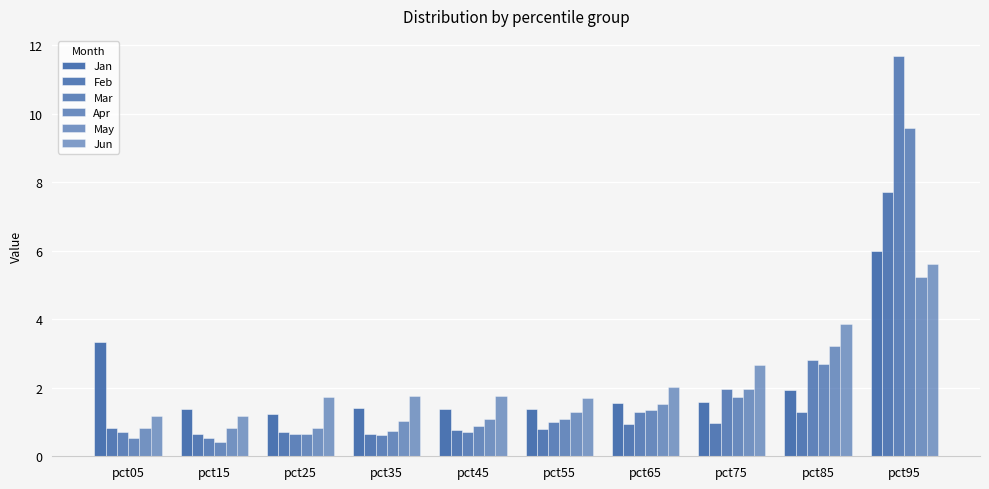

What is the sum of all Jan values?

21.2